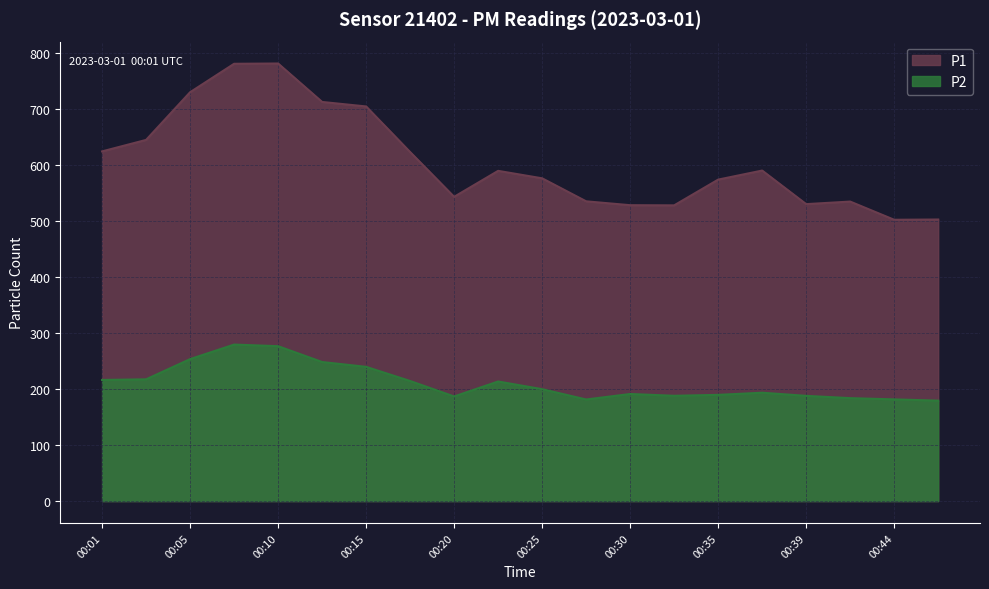

Does the chart display data point markers on the line(s)?

No